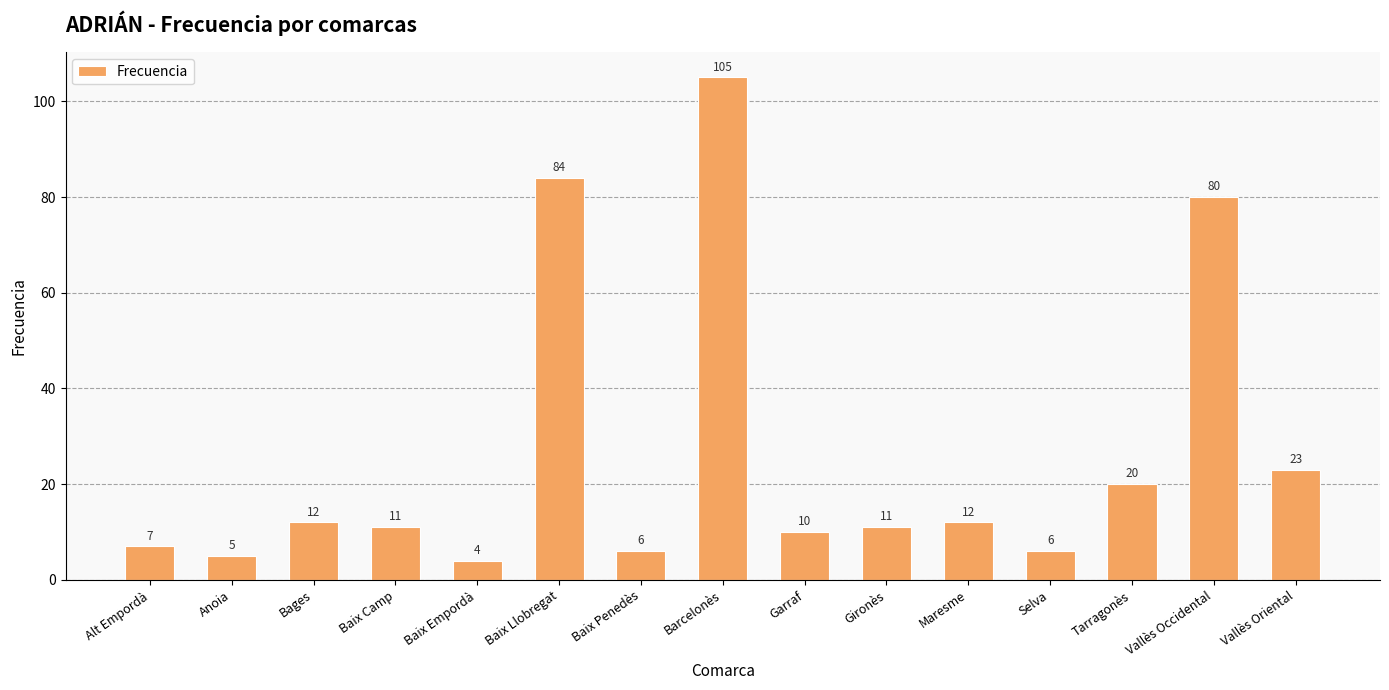

At which category does the chart reach its peak across all series?

Barcelonès